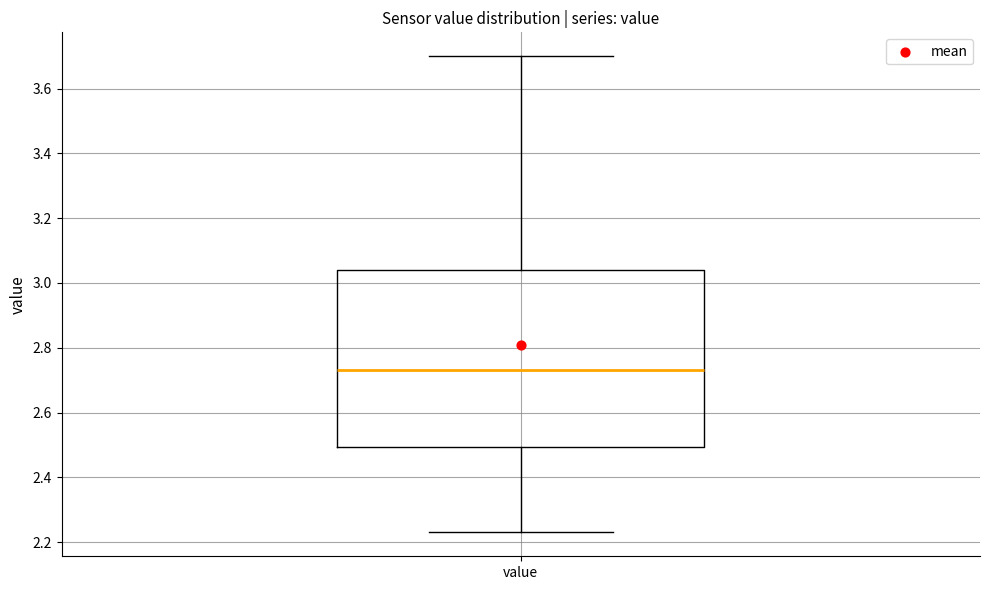

Where is the lower edge of the box for value on the y-axis? The values are not printed on the chart, so give them approximately, as read against the axis.

2.50